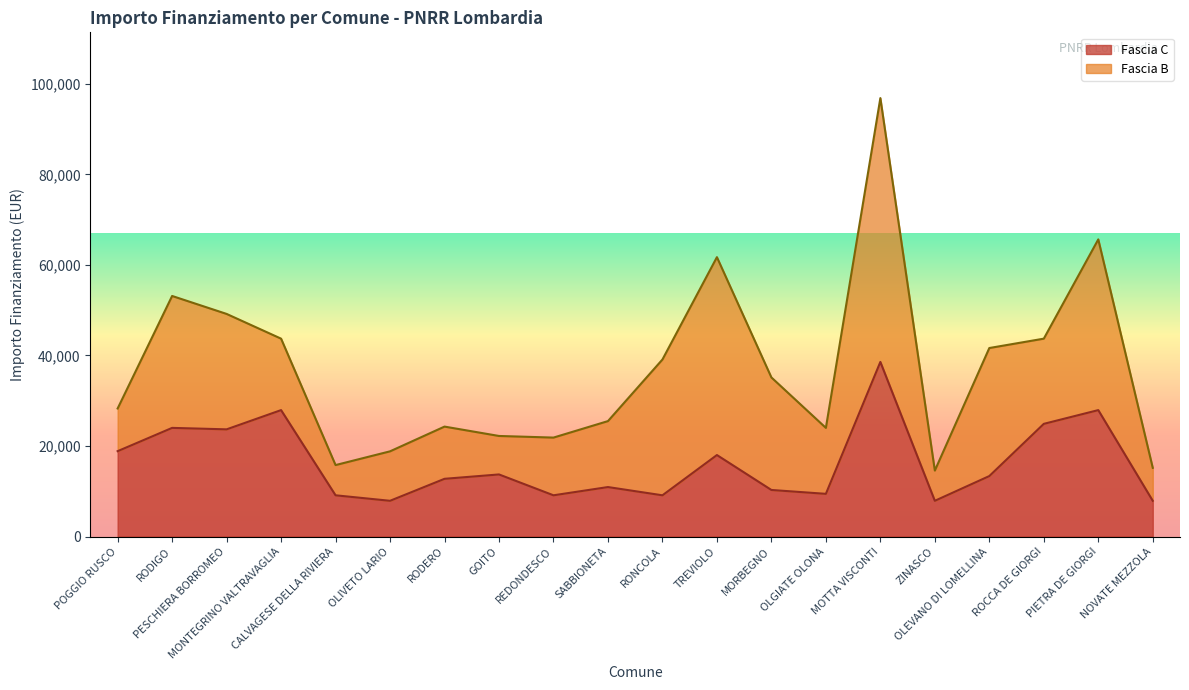

List the labels in order of value, largest first.

MOTTA VISCONTI, MONTEGRINO VALTRAVAGLIA, PIETRA DE GIORGI, ROCCA DE GIORGI, RODIGO, PESCHIERA BORROMEO, POGGIO RUSCO, TREVIOLO, GOITO, OLEVANO DI LOMELLINA, RODERO, SABBIONETA, MORBEGNO, OLGIATE OLONA, CALVAGESE DELLA RIVIERA, REDONDESCO, RONCOLA, OLIVETO LARIO, ZINASCO, NOVATE MEZZOLA